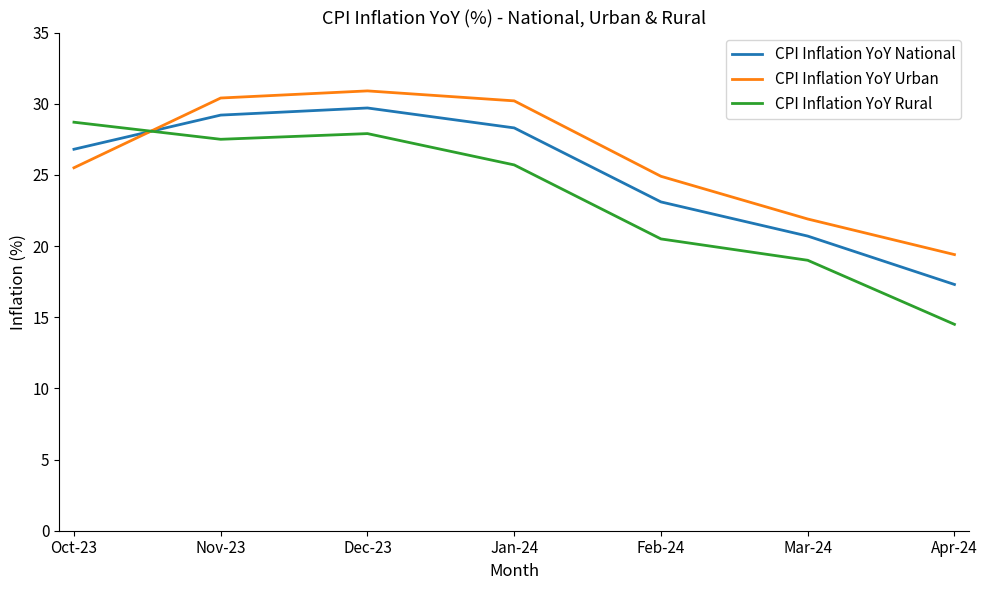

What are all the series names shown in the legend?

CPI Inflation YoY National, CPI Inflation YoY Urban, CPI Inflation YoY Rural